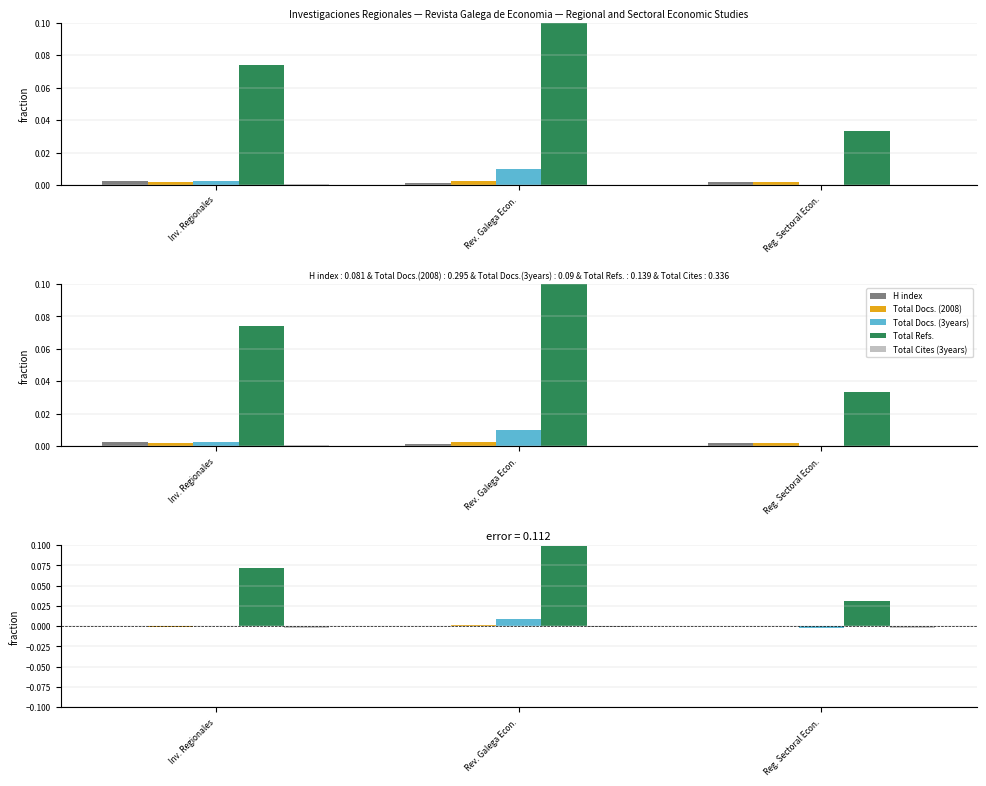

Which series has the widest spread of values?

Total Refs.